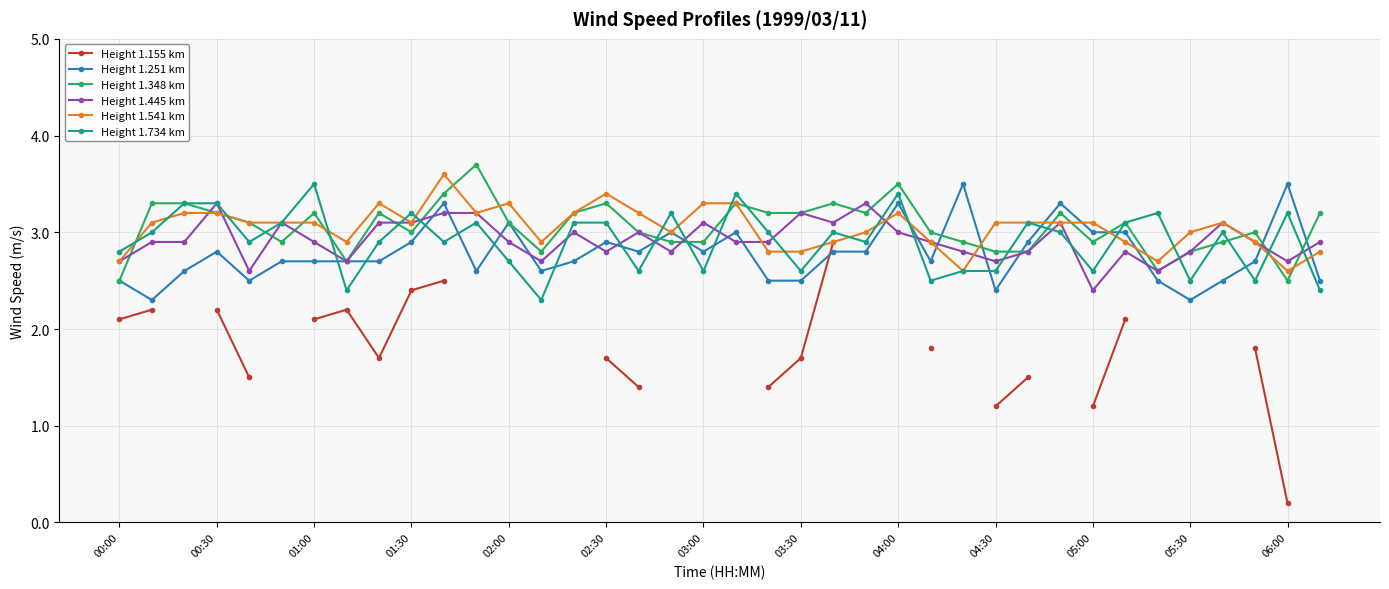

What is the difference between the second highest and second lowest values in the Height 1.541 km series?

0.8